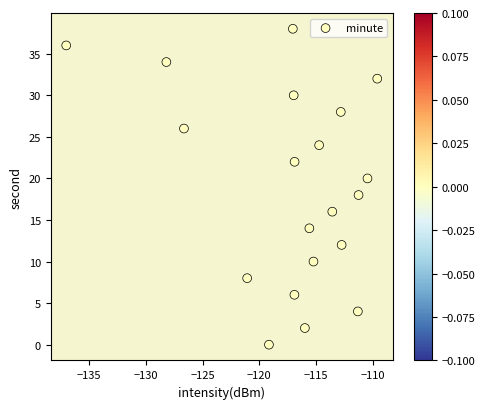

What is the range of Y values (max minus min)?

38